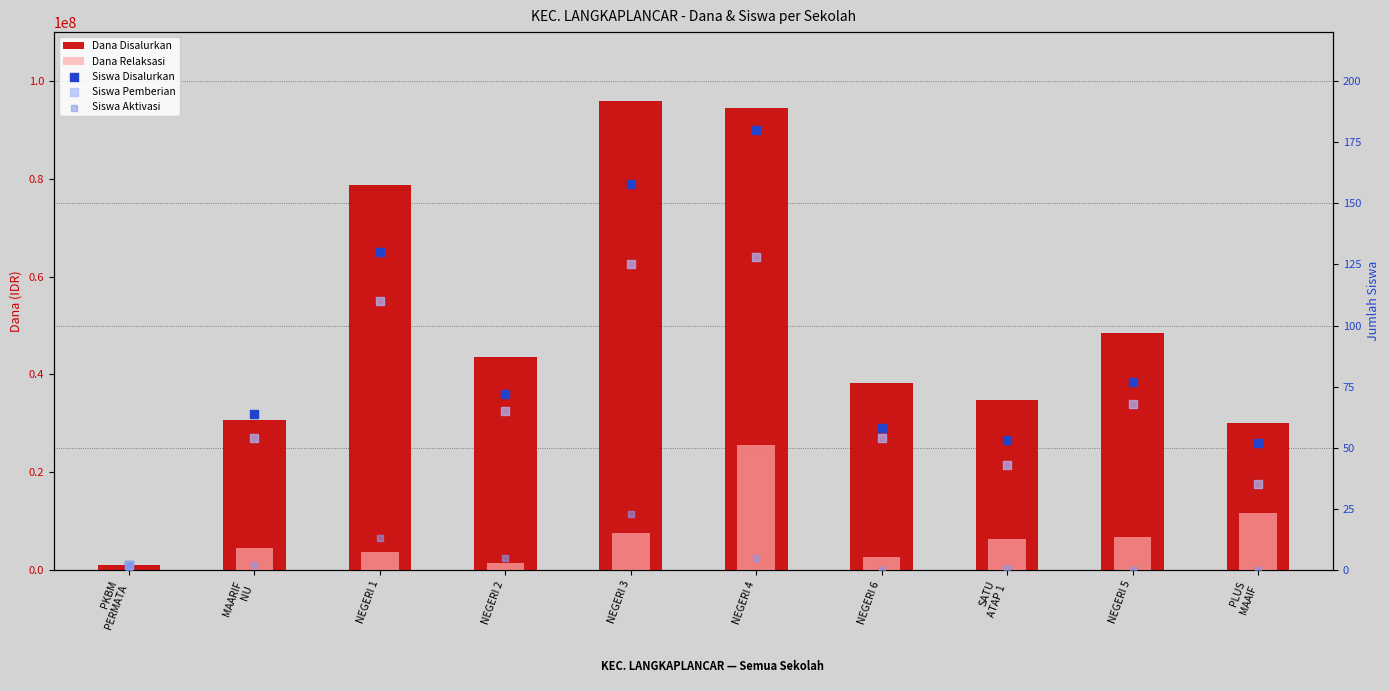

Which series contains the highest Y value?

Dana Disalurkan